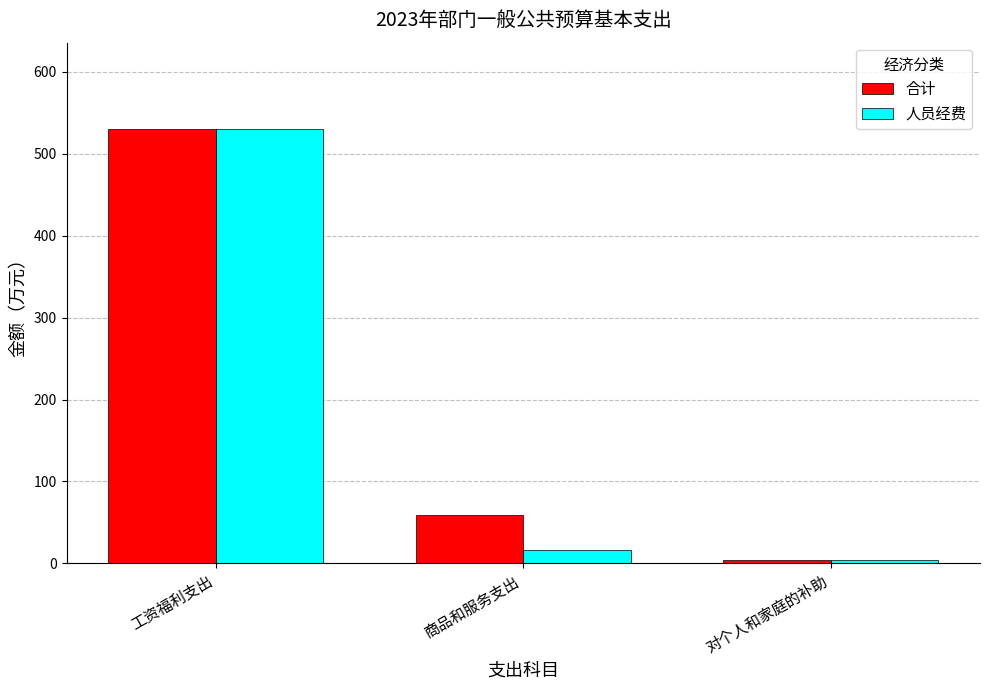

What is the average value of the 合计 series?

197.2